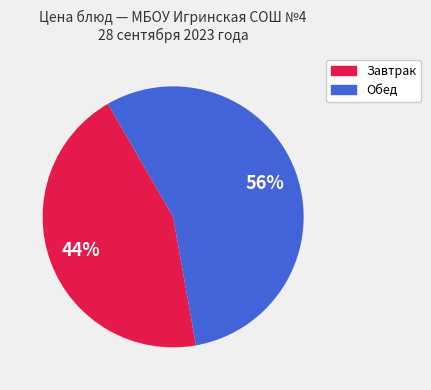

Does any single category account for the majority?

Yes